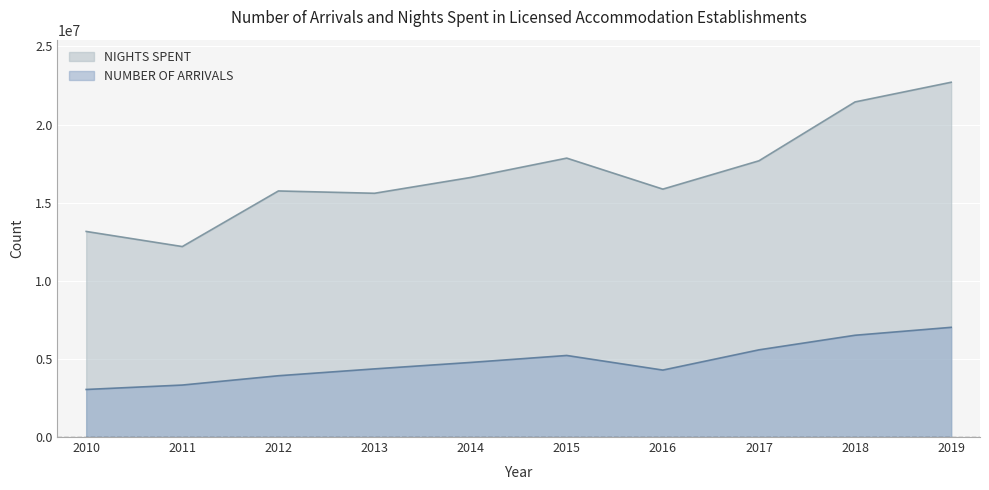

Reading left to right, what are all the values shown in this chart?

NUMBER OF ARRIVALS: 2010=3044017	2011=3326767	2012=3922853	2013=4361629	2014=4773896	2015=5220094	2016=4284756	2017=5580002	2018=6513976	2019=7020795
NIGHTS SPENT: 2010=13157601	2011=12190689	2012=15749247	2013=15600767	2014=16612293	2015=17850473	2016=15866152	2017=17679357	2018=21446796	2019=22706728